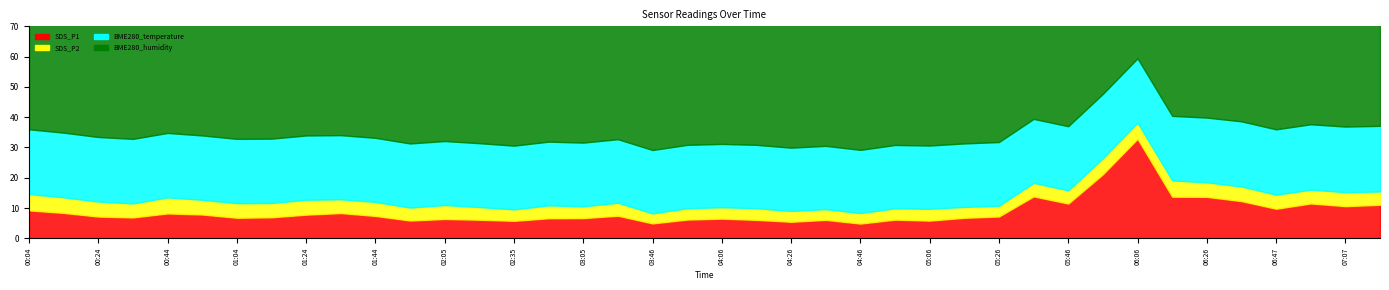

True or false: SDS_P2 has a value of 4.4 at 07:17.

True